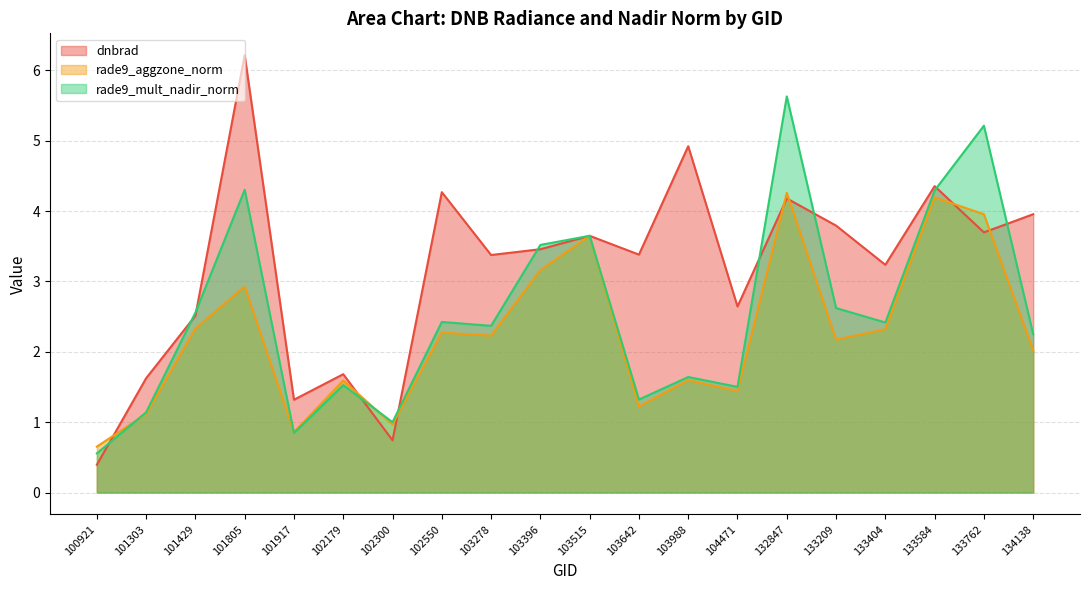

What are all the series names shown in the legend?

dnbrad, rade9_aggzone_norm, rade9_mult_nadir_norm